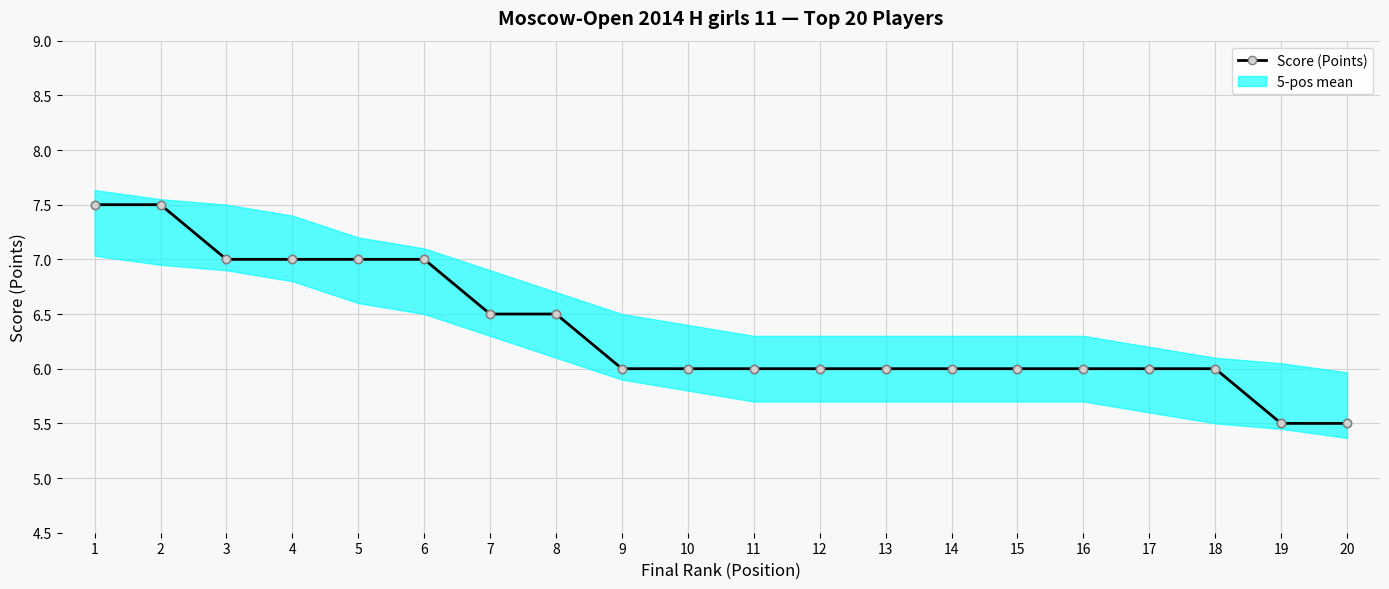

The chart shows a value of 3.4 at 16. True or false?

False